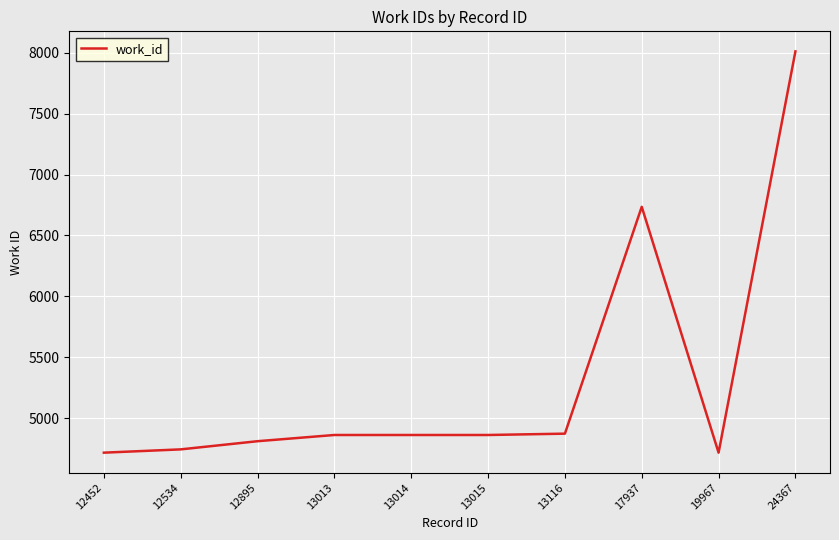

What is the difference between the maximum and minimum values?

3292